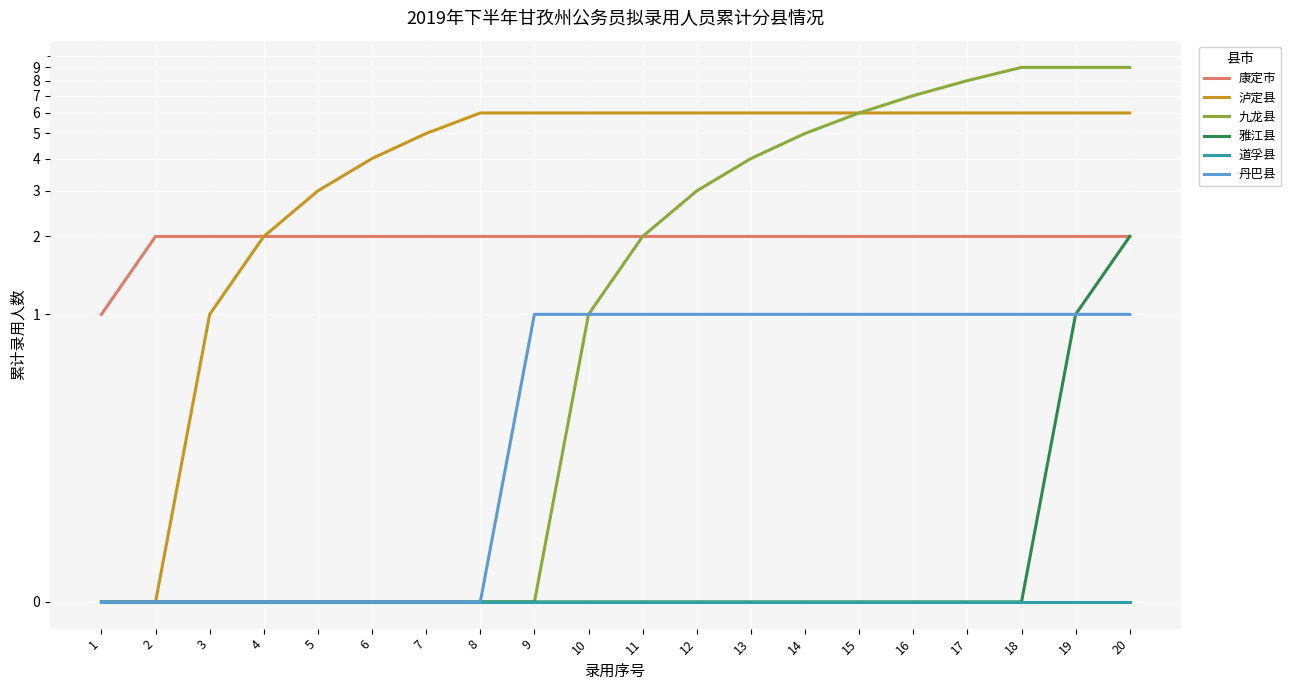

What is the average value of the 丹巴县 series?

1